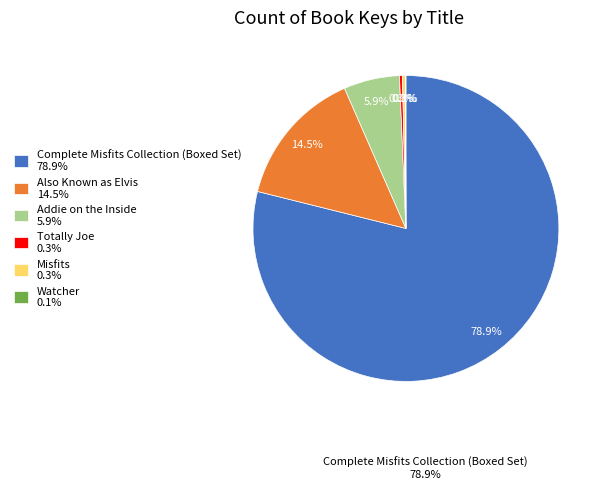

What is the largest slice in the pie chart?

Complete Misfits Collection (Boxed Set)